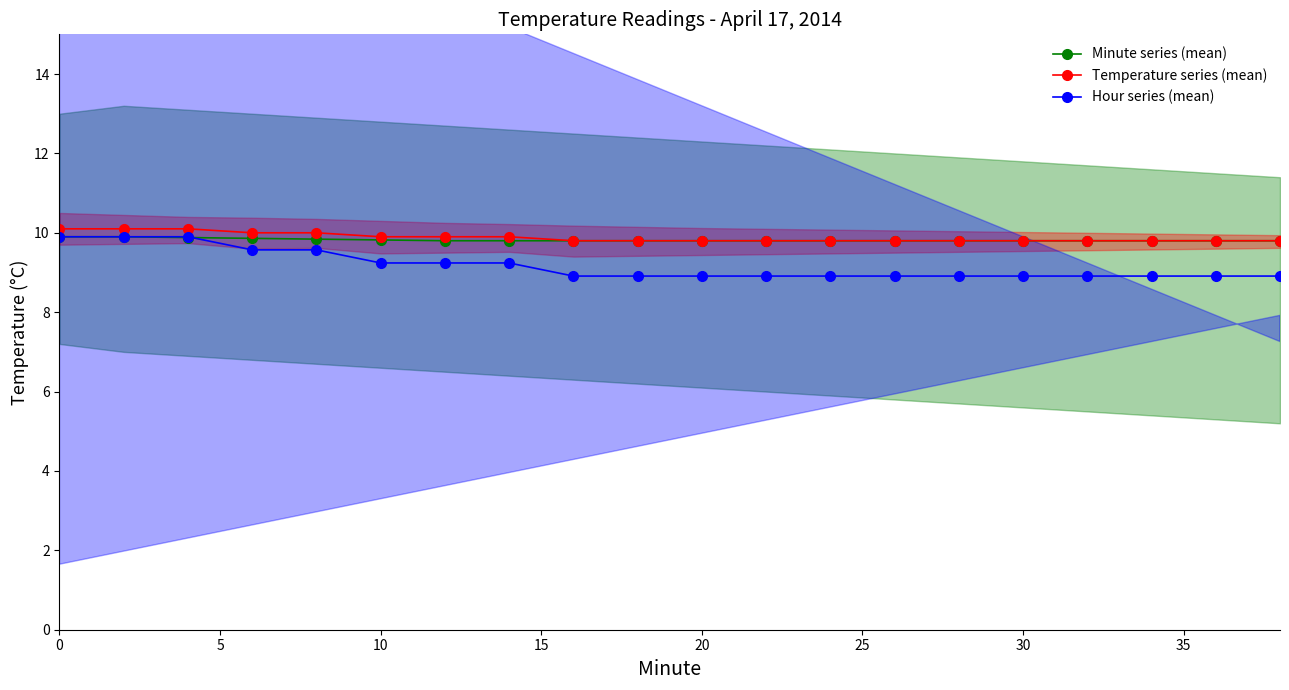

What is the minimum value for Hour series (mean)?

8.9